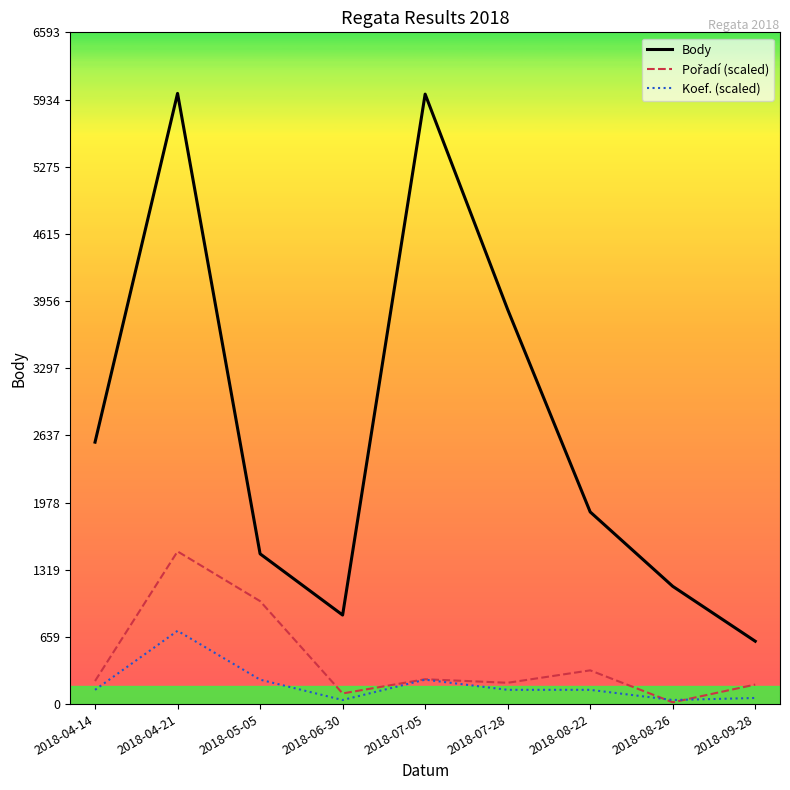

True or false: Body and Koef. (scaled) intersect in this chart.

False